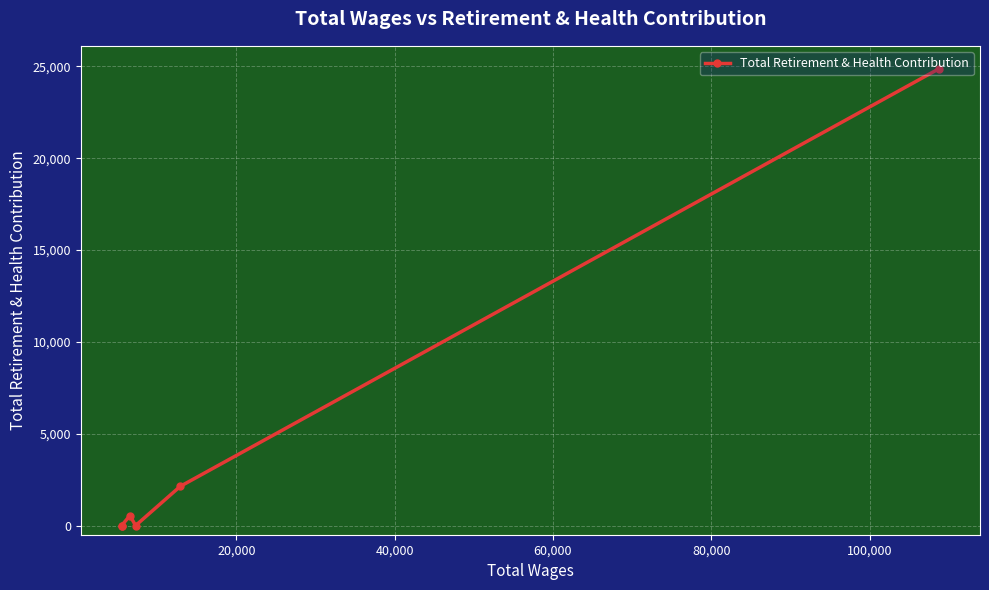

How many interior local peaks (higher than both neighbors) does the data have?

1